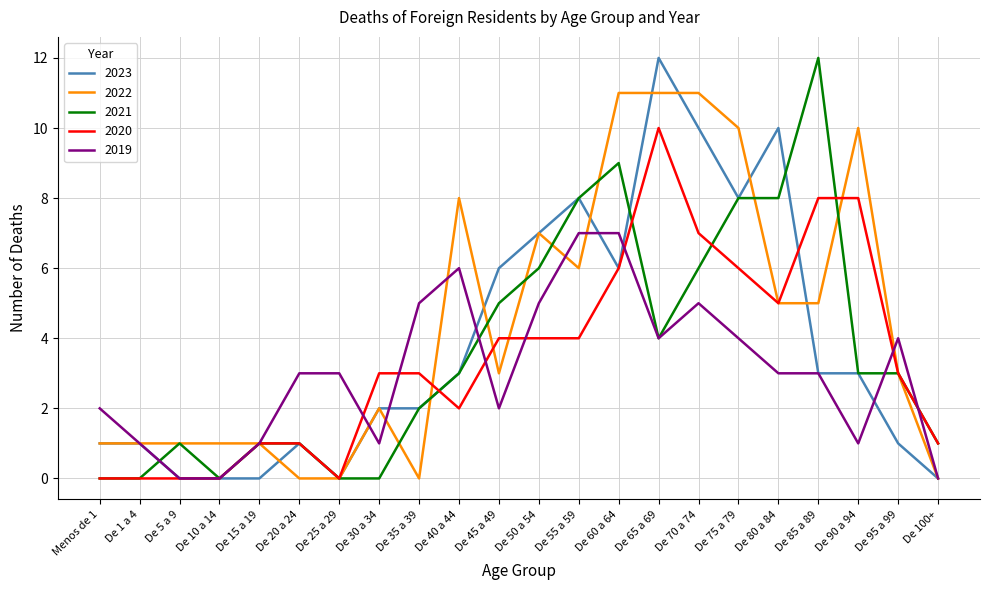

What position from the left is De 20 a 24?

6